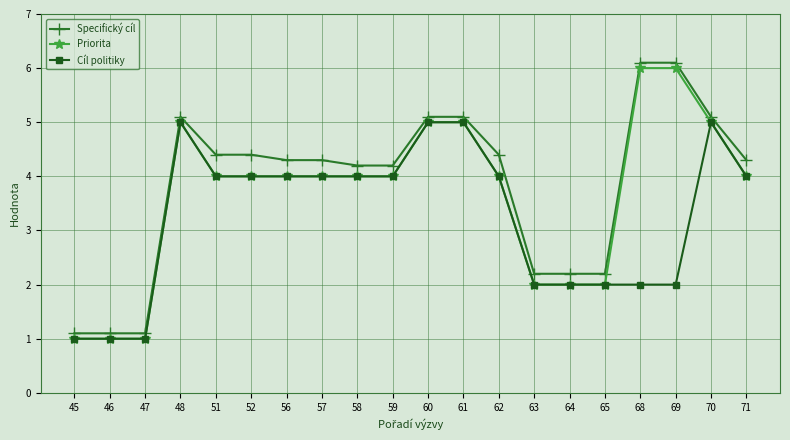

True or false: Cíl politiky has more than 1 points higher than both neighbors.

True